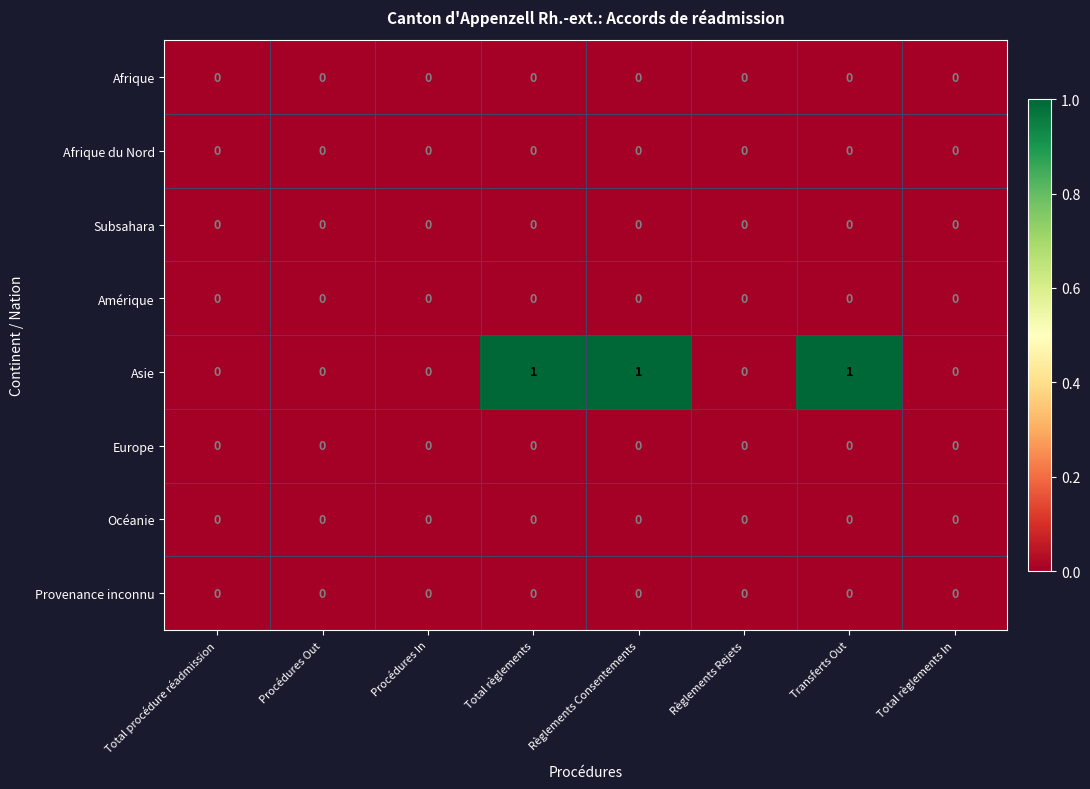

How many categories are shown in the chart?

8